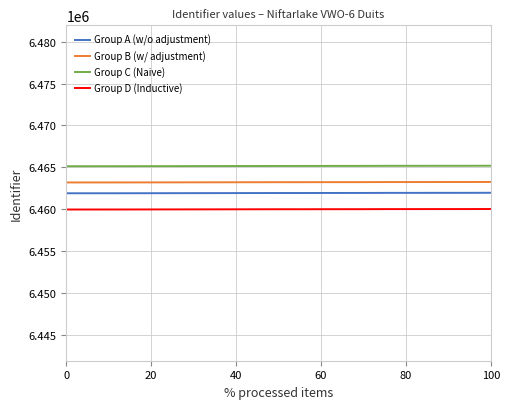

What are all the series names shown in the legend?

Group A (w/o adjustment), Group B (w/ adjustment), Group C (Naive), Group D (Inductive)